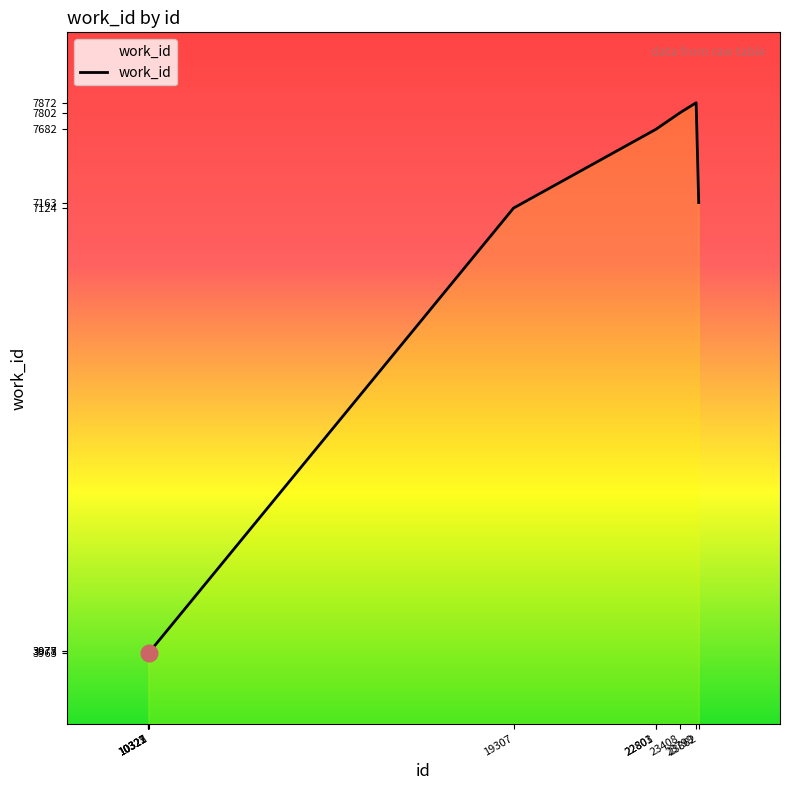

What is the difference between the maximum and minimum values?

3909